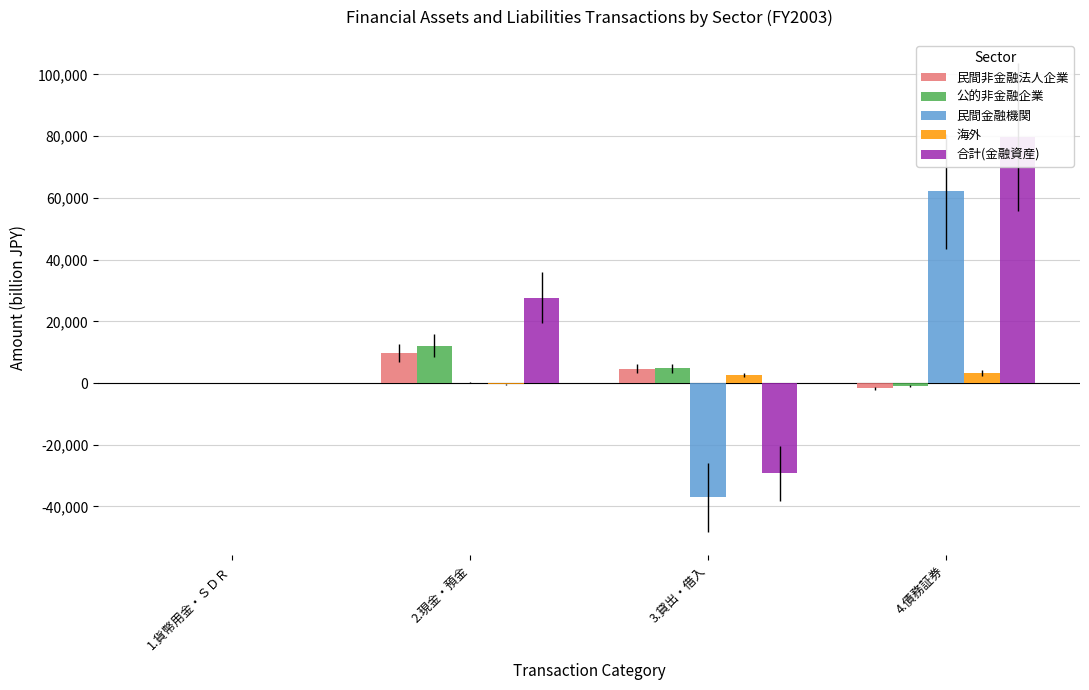

Which series changed the most between 2.現金・預金 and 3.貸出・借入?

合計(金融資産)